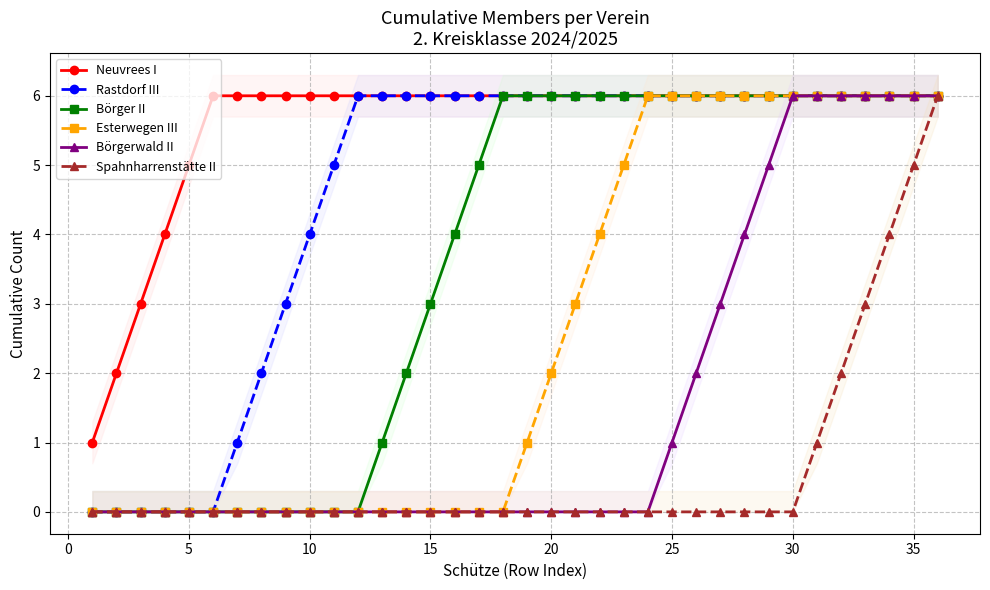

At how many categories does at least one series exceed 1?

35